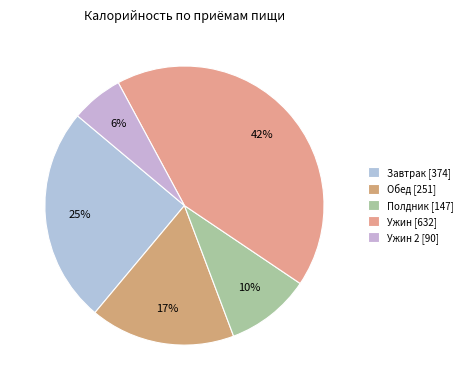

How many slices are in this pie chart?

5